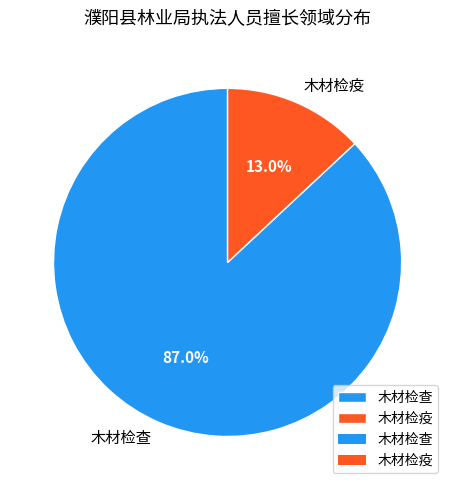

Which slice is the largest?

木材检查